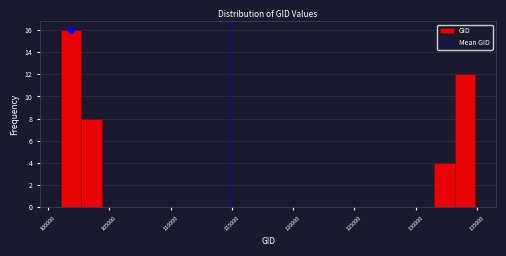

Around what value on the x-axis is the tallest bar? Give the approximate position of its centre, as read against the axis.

102000